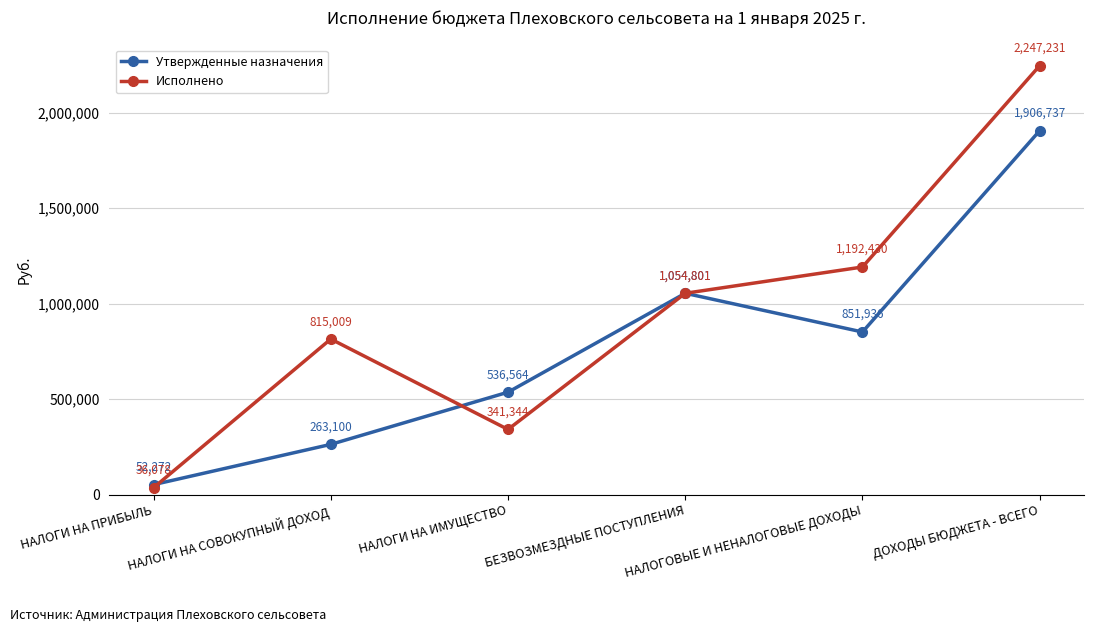

What is the difference between the Утвержденные назначения values at НАЛОГИ НА СОВОКУПНЫЙ ДОХОД and НАЛОГИ НА ПРИБЫЛЬ?

210828.0